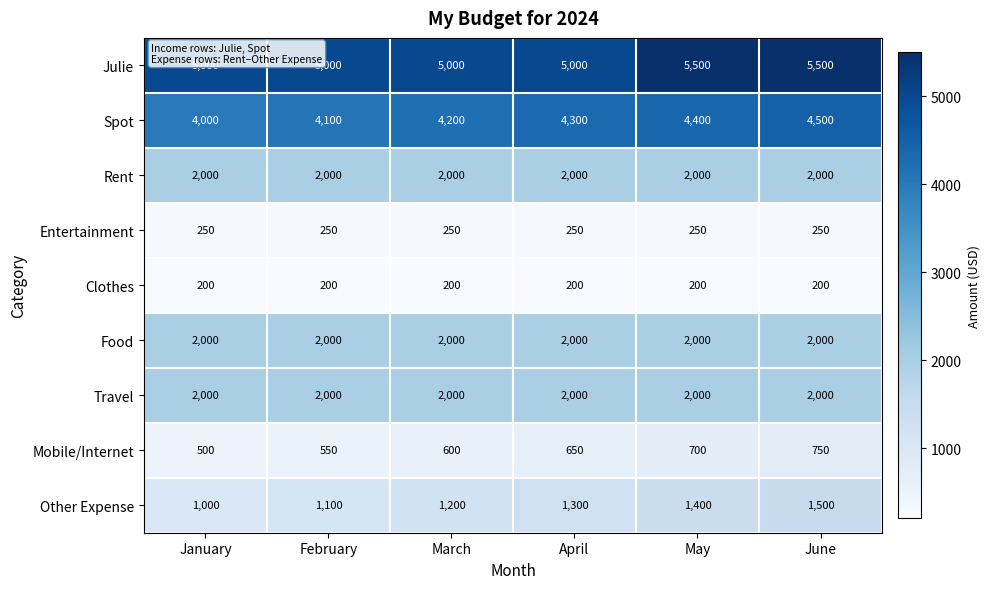

What is the total value across all series at June?

18700